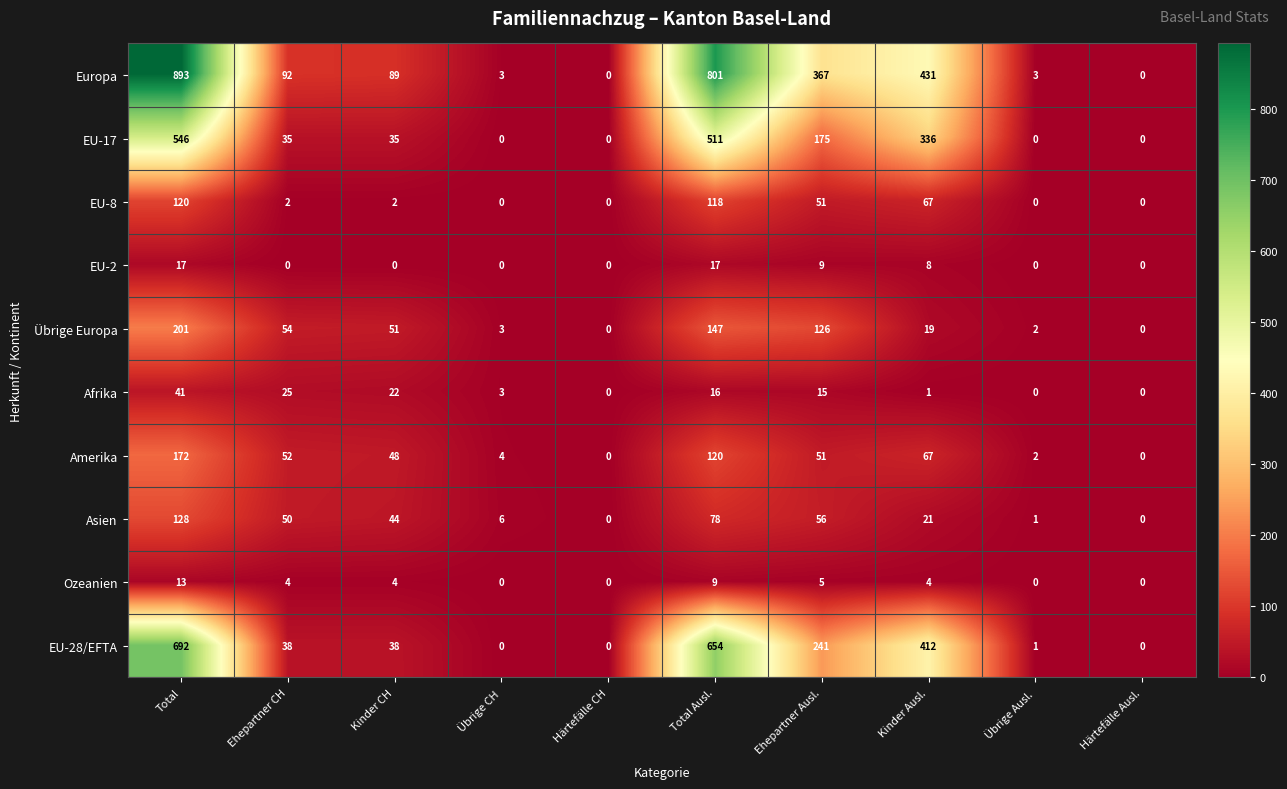

What is the average value of the Übrige Europa series?

60